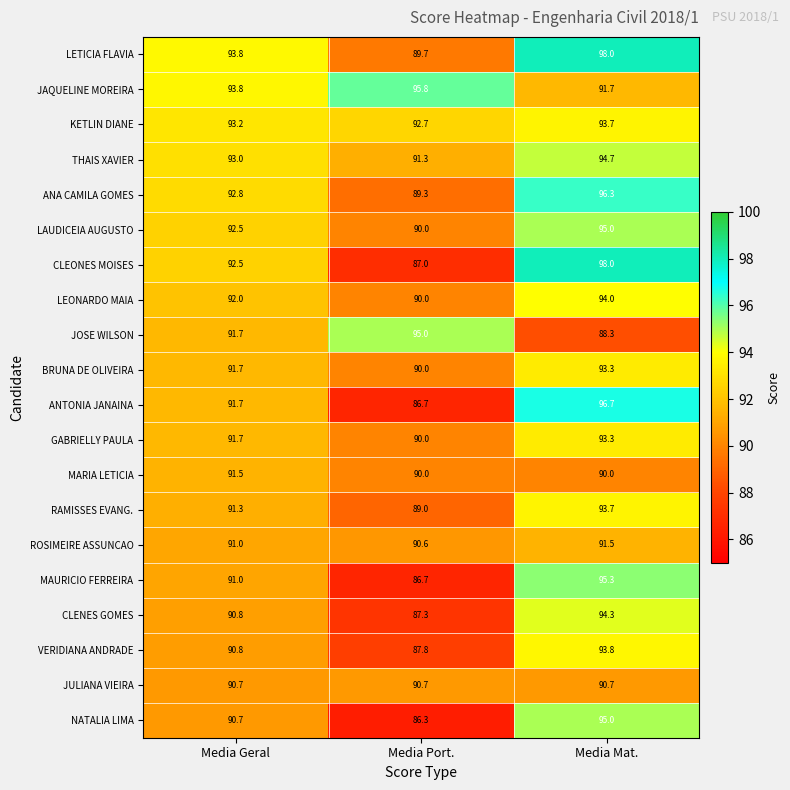

At which category does the chart reach its peak across all series?

Media Mat.